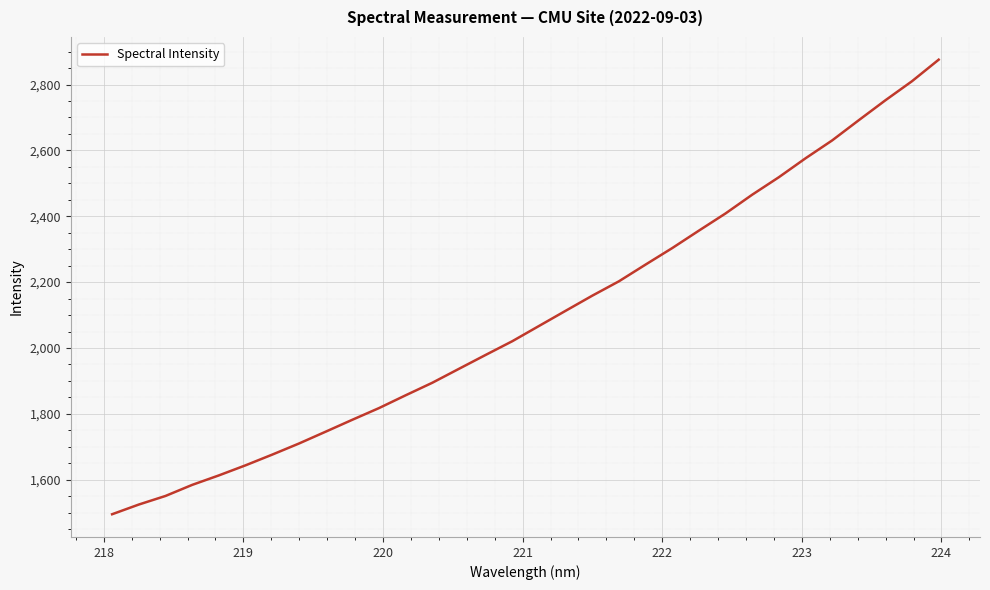

What is the difference between the maximum and minimum values?

1380.6